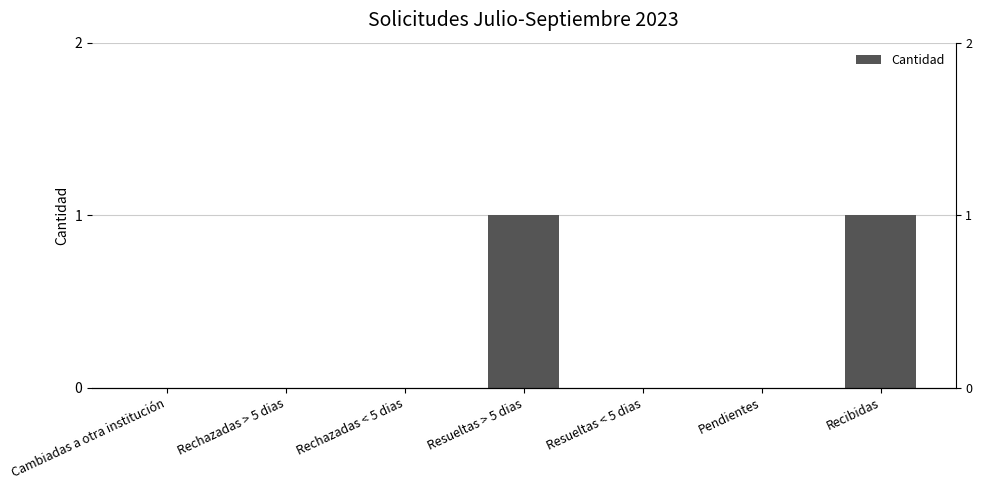

How many values exceed 0?

2